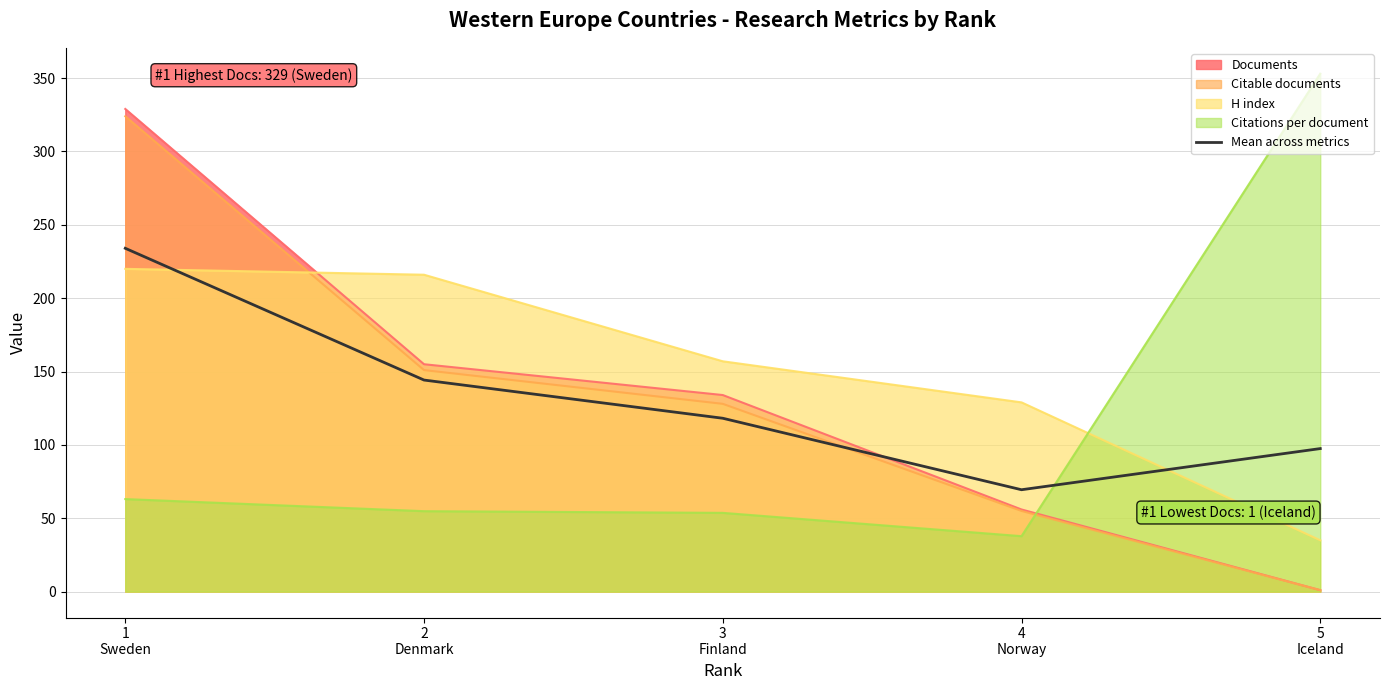

How many data points does each series have?

5